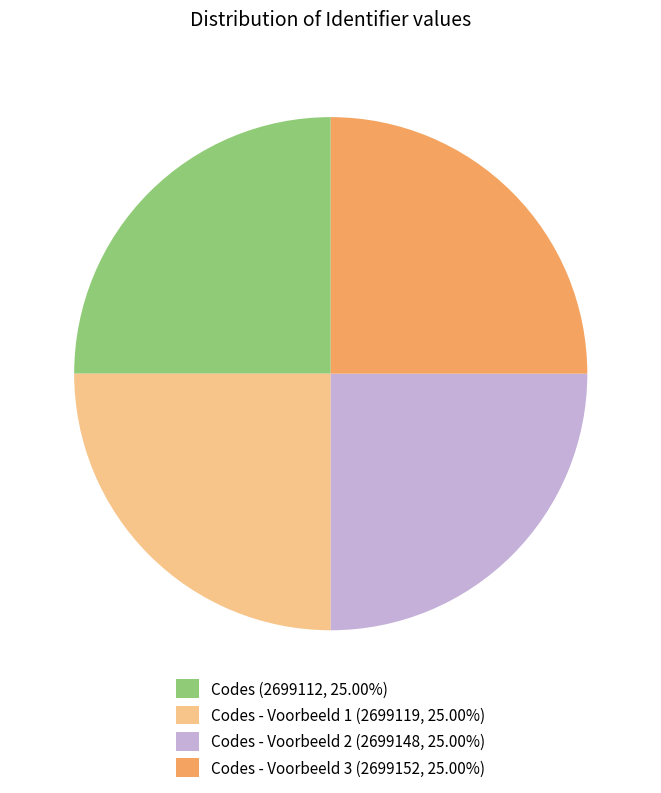

Does any single category account for the majority?

No